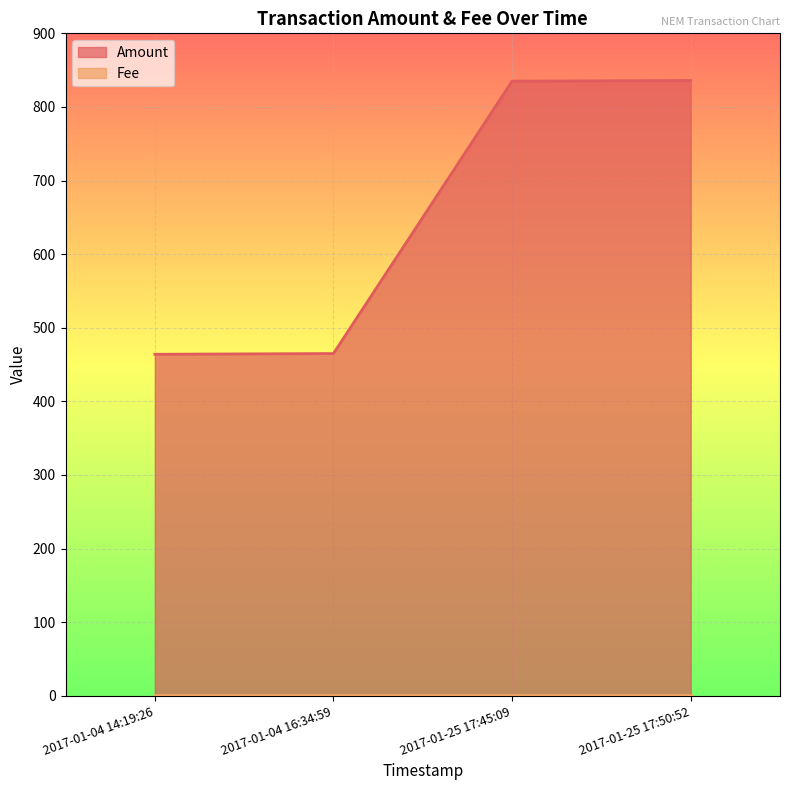

Is it true that the value at 2017-01-25 17:45:09 is 835?

True